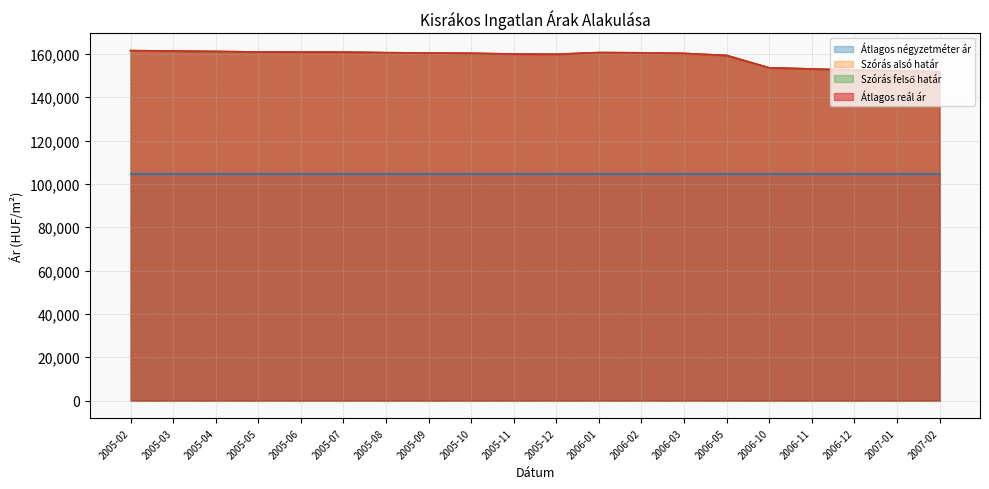

Which series has the largest total across all categories?

Szórás alsó határ